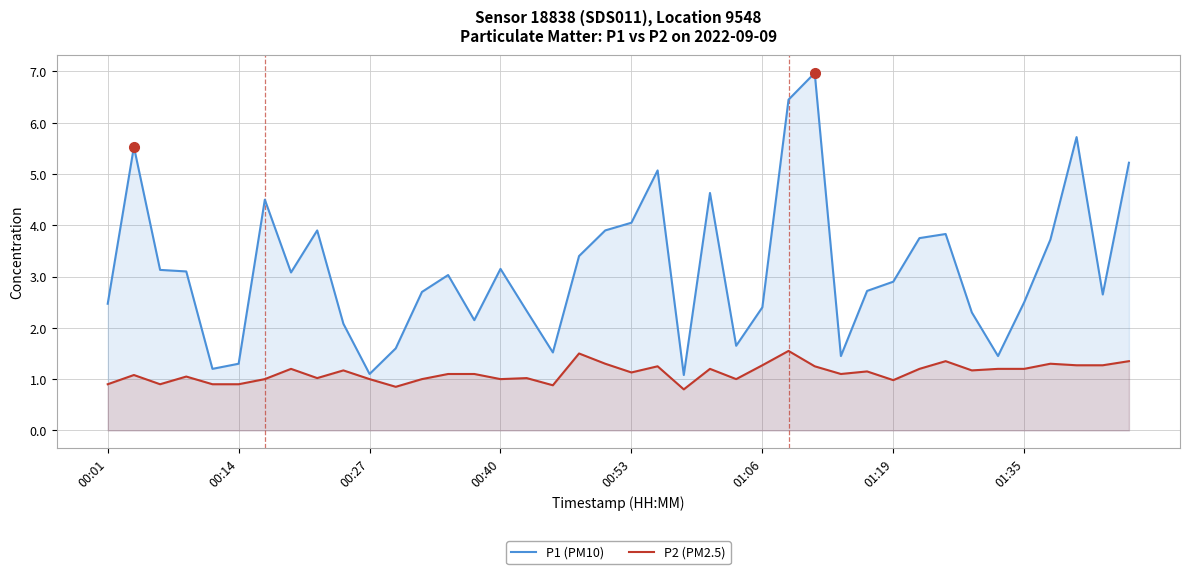

The value of P1 (PM10) at 8 is 3.9. True or false?

True